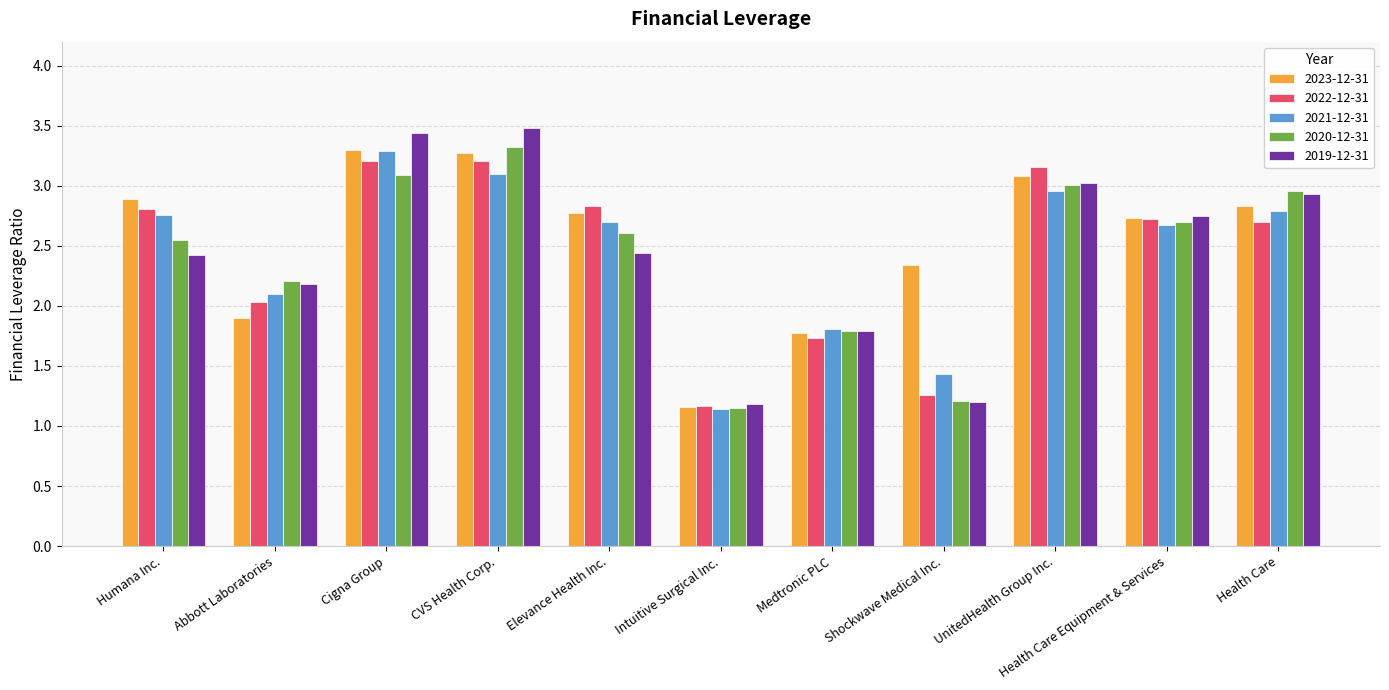

What position from the left is Shockwave Medical Inc.?

8